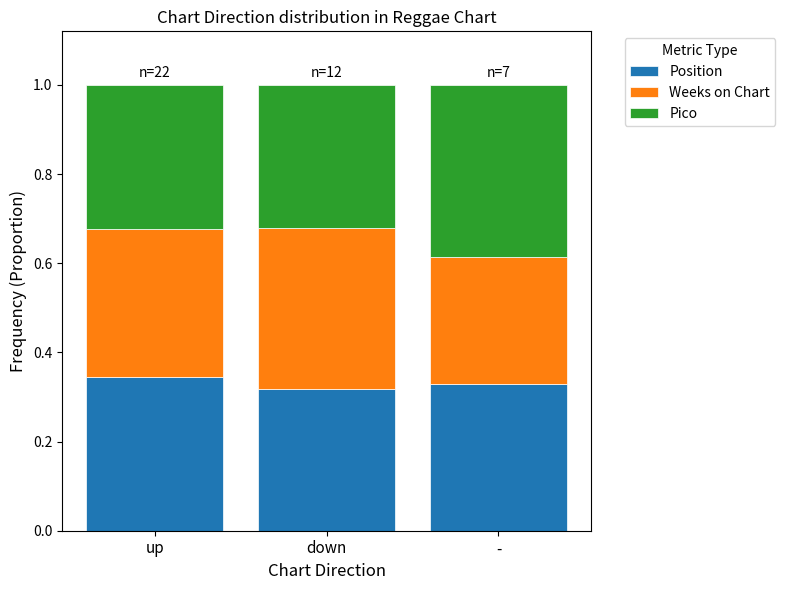

What is the total value across all series at up?

1.0